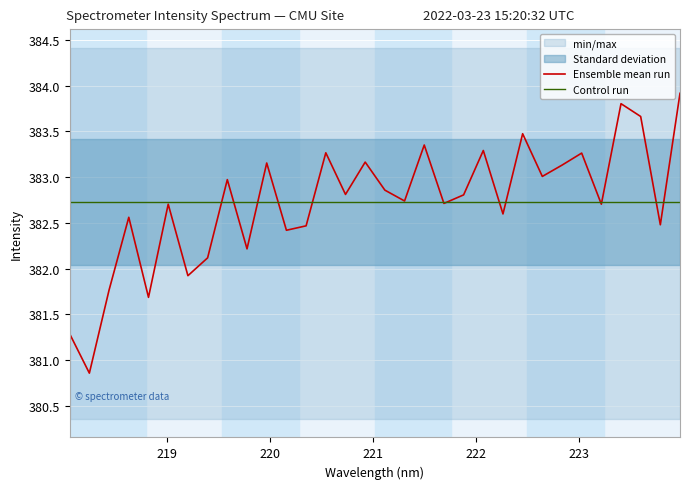

What is the maximum value for Control run?

382.7